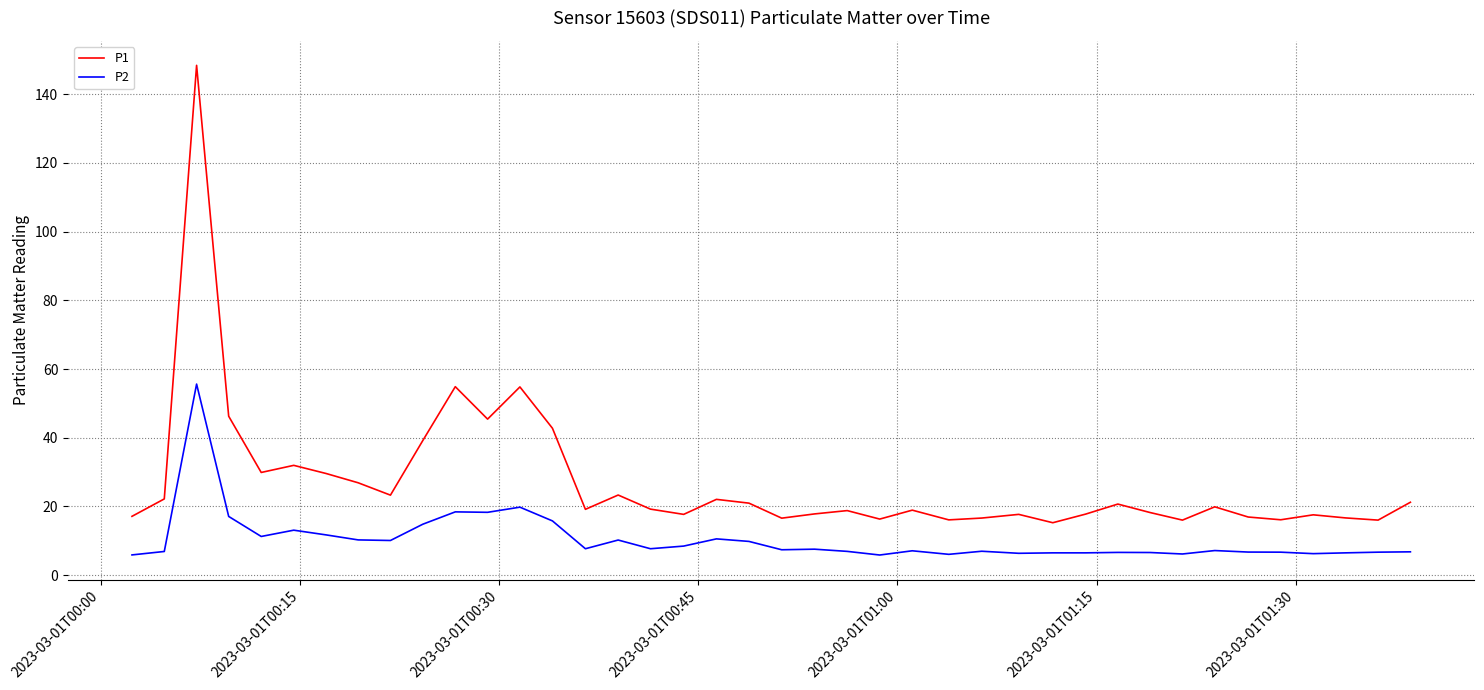

What is the maximum value shown in the chart?

148.4